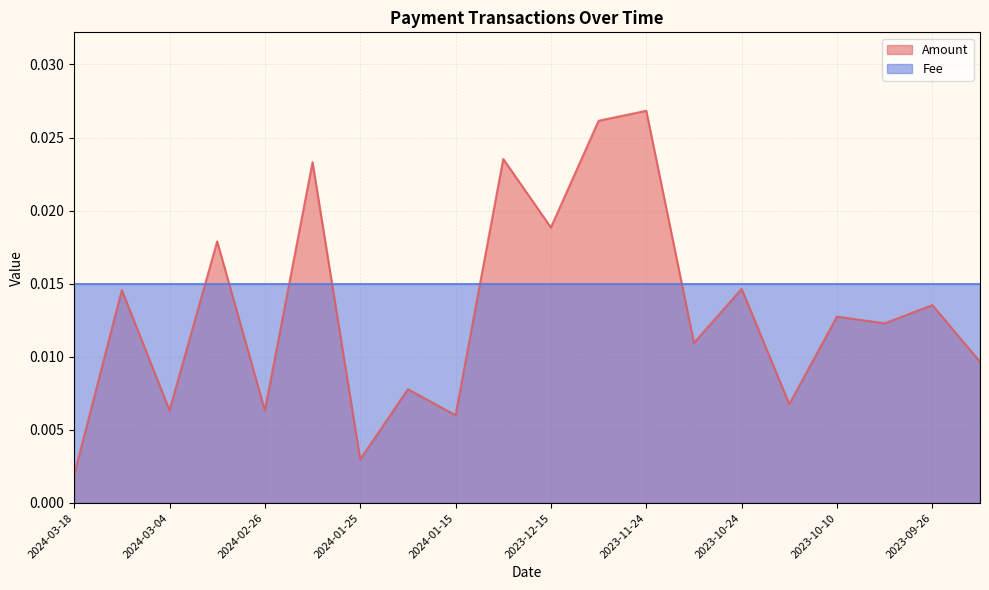

Rank the categories by value from highest to lowest.

2023-11-24, 2023-12-04, 2024-01-02, 2024-02-07, 2023-12-15, 2024-02-27, 2023-10-24, 2024-03-16, 2023-09-26, 2023-10-10, 2023-10-03, 2023-11-02, 2023-09-18, 2024-01-18, 2023-10-16, 2024-03-04, 2024-02-26, 2024-01-15, 2024-01-25, 2024-03-18